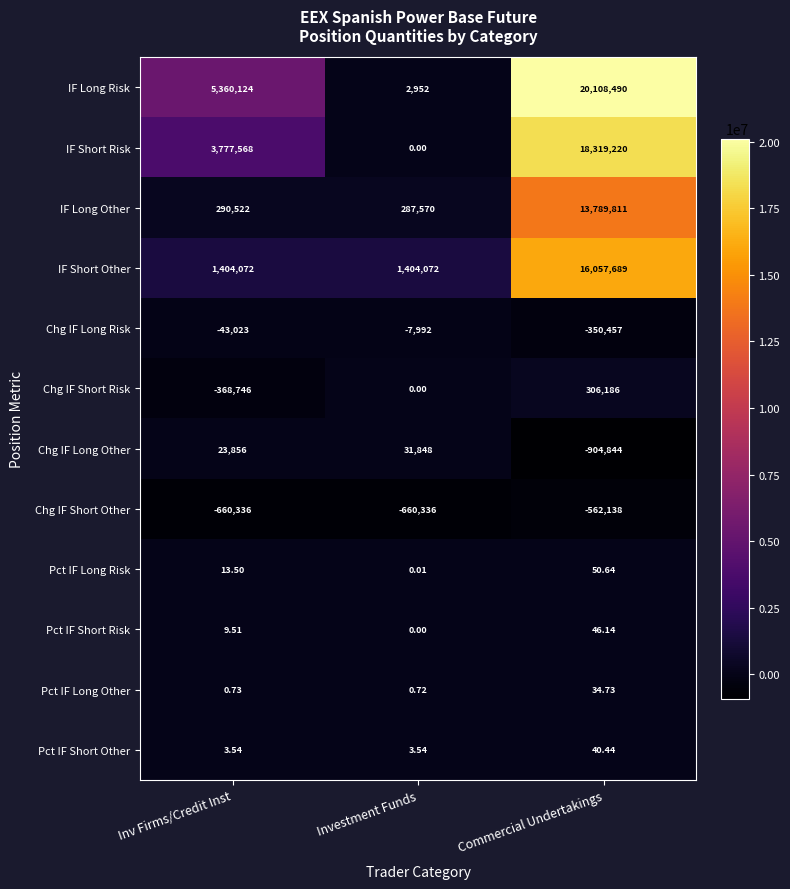

At which label does Chg IF Short Risk reach its peak?

Commercial Undertakings